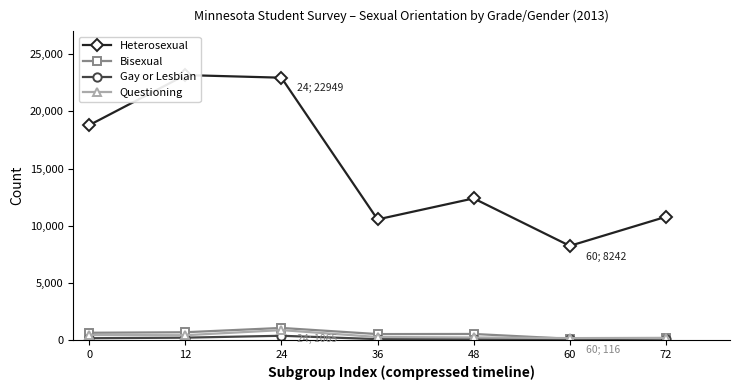

The Bisexual series shows 346 at 24. True or false?

False